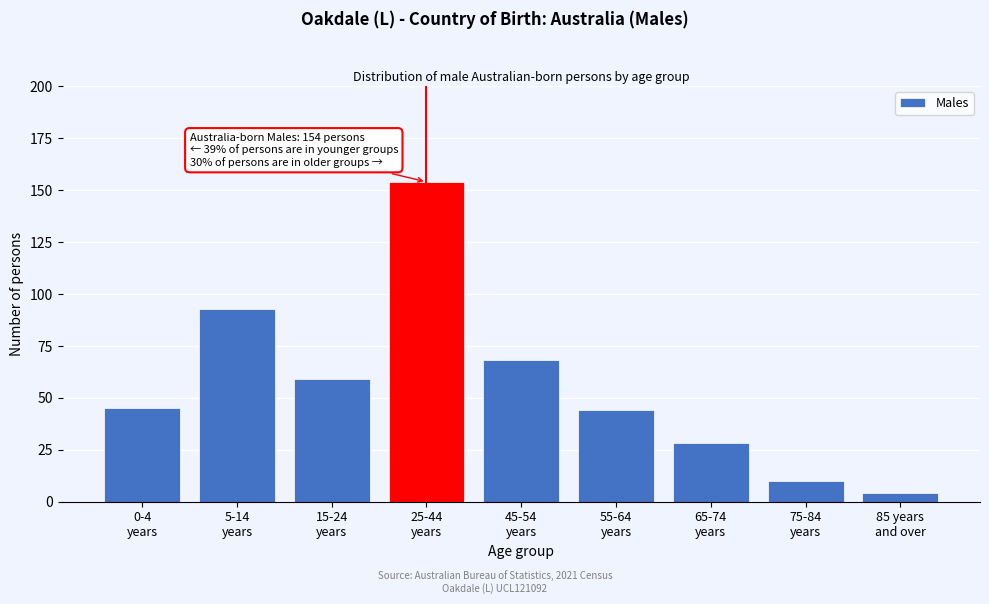

Reading left to right, what are all the values shown in this chart?

45	93	59	154	68	44	28	10	4